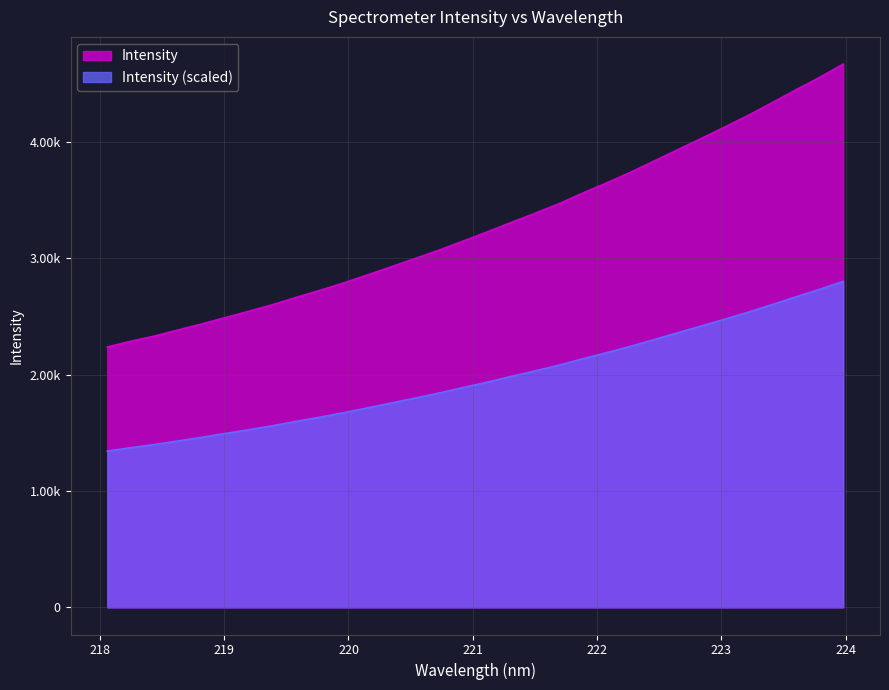

What is the change in value from 221.4993 to 222.263?

+350.5